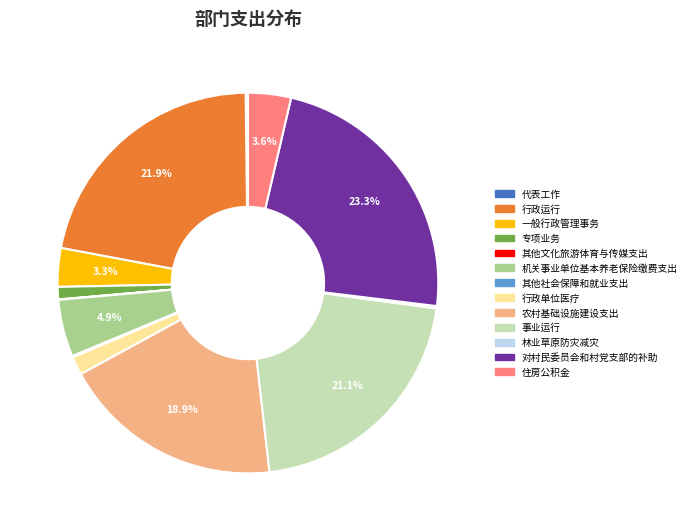

Is there a majority slice in this chart?

No